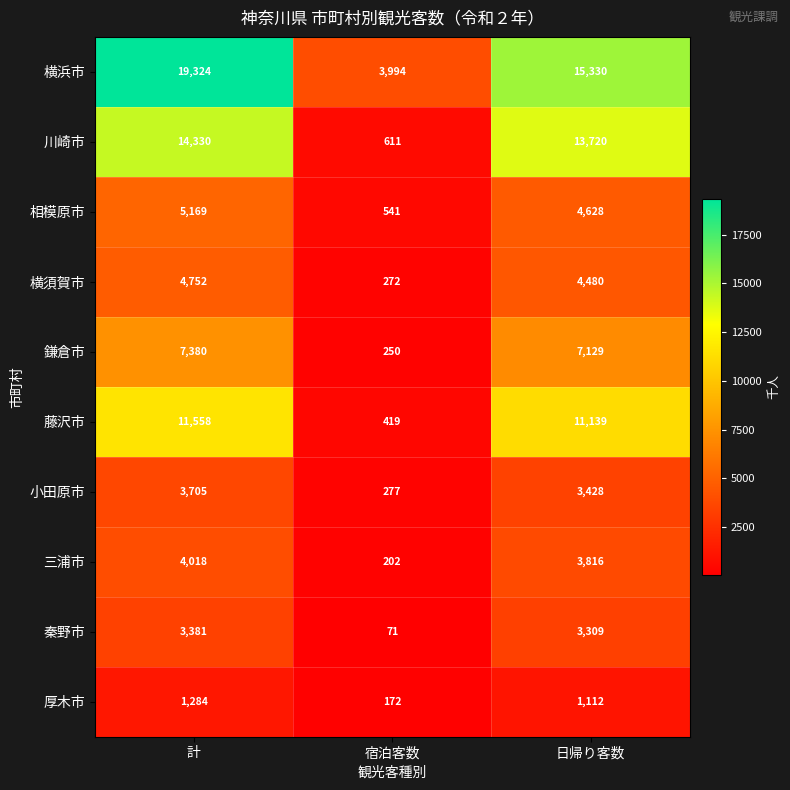

At which category does the chart reach its minimum across all series?

宿泊客数